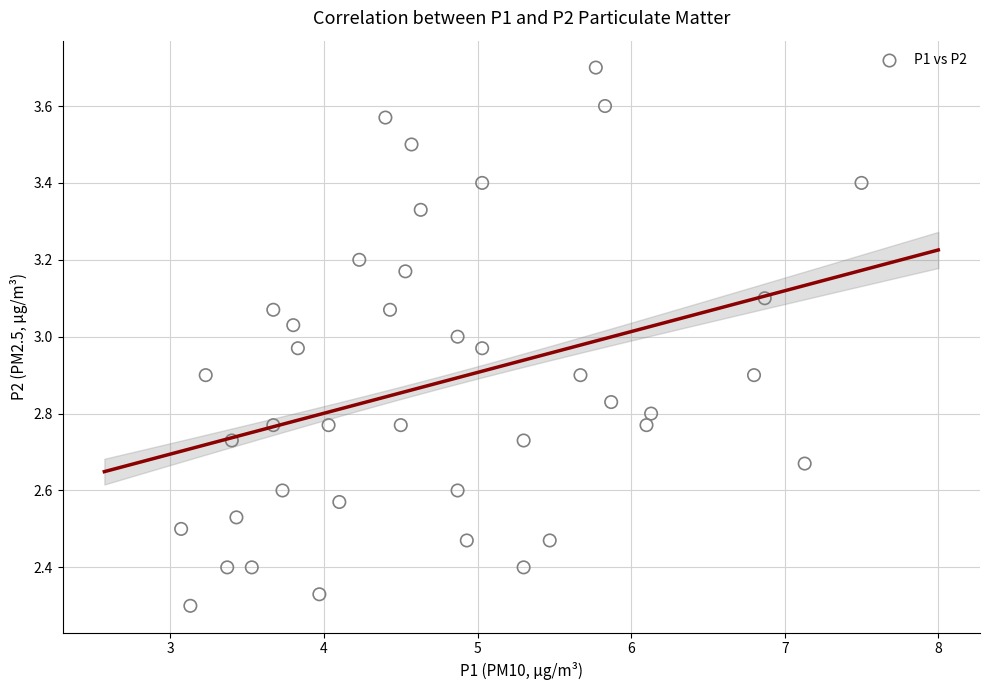

What is the range of Y values (max minus min)?

1.4